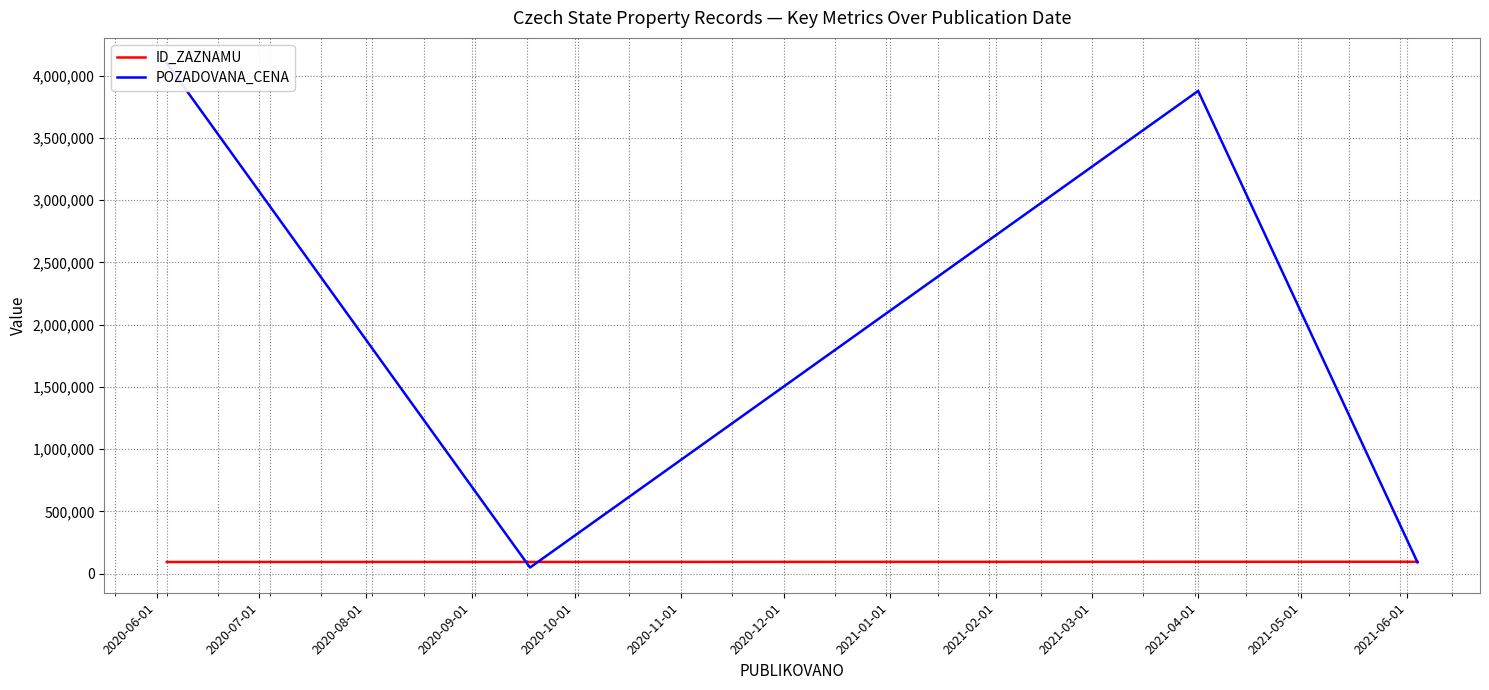

True or false: POZADOVANA_CENA and ID_ZAZNAMU intersect in this chart.

True